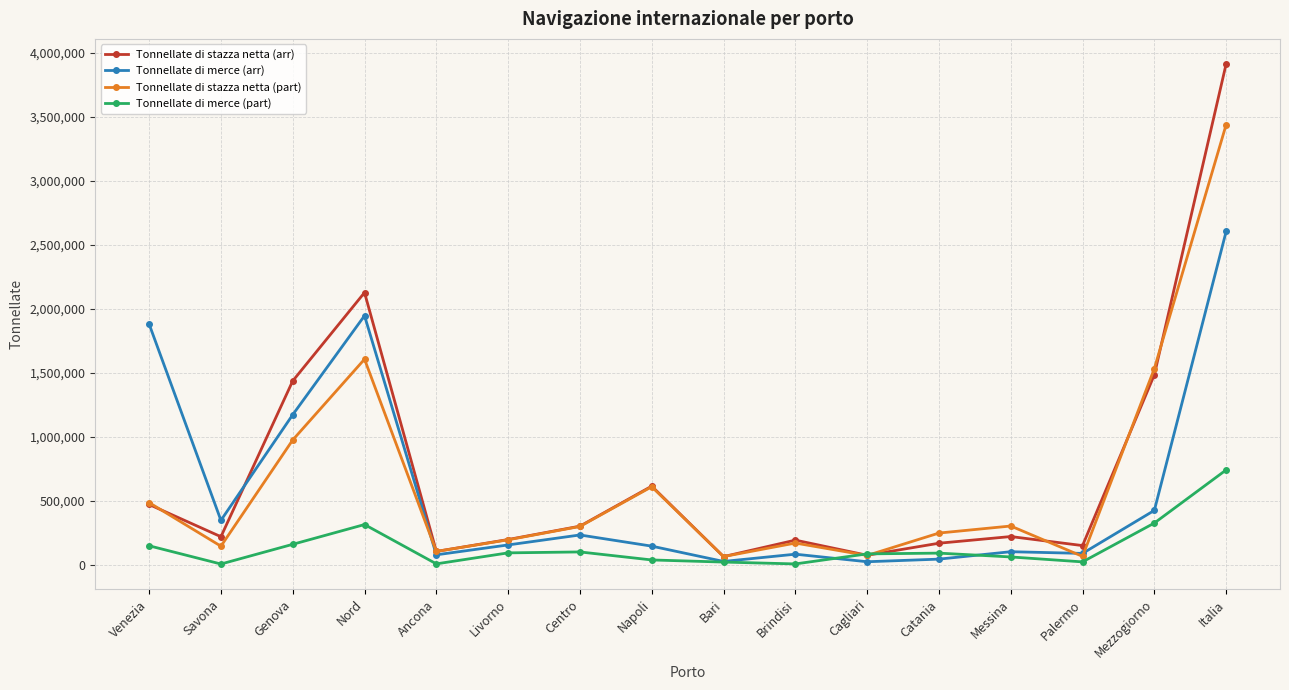

What is the greatest value displayed?

3915077